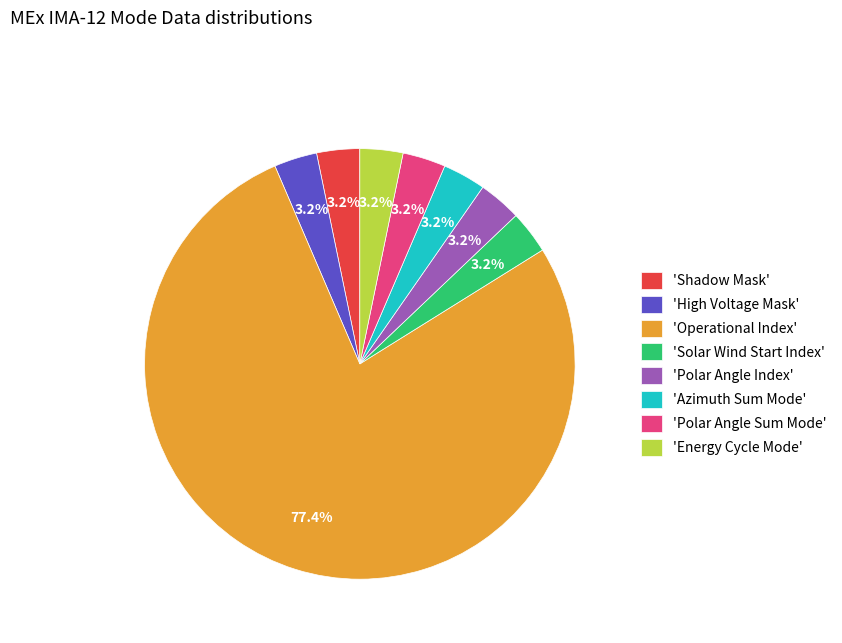

What is the majority slice?

'Operational Index'